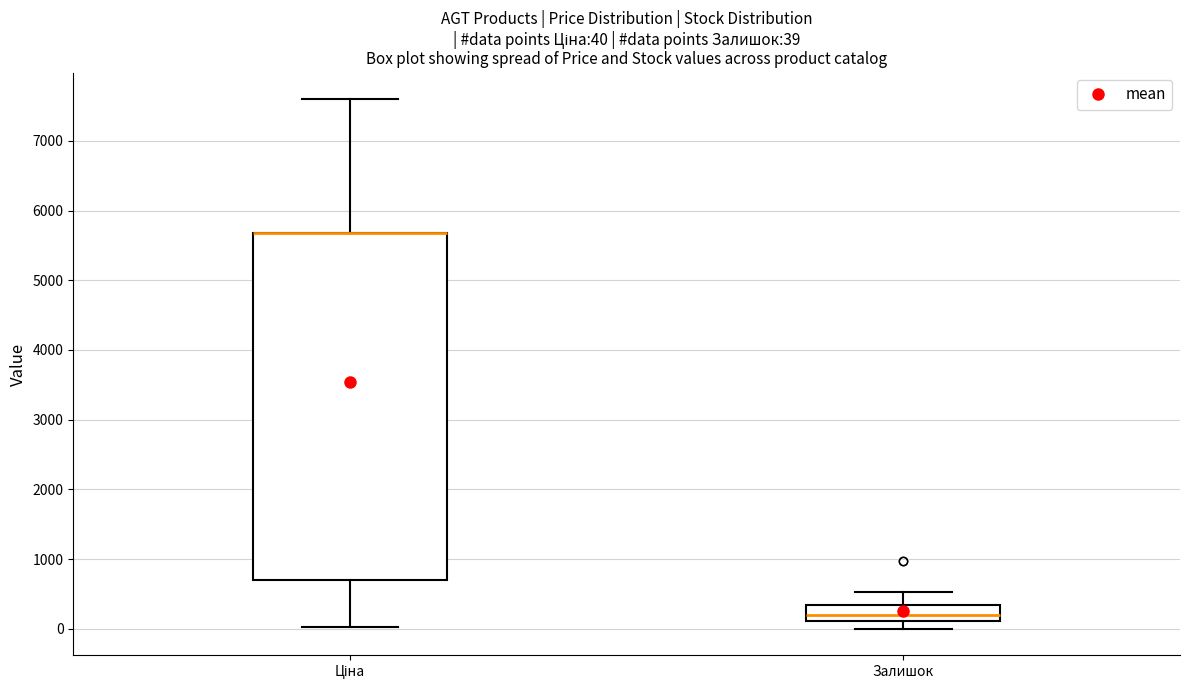

Comparing the boxes themselves (not the whiskers), which one is the tallest?

Ціна